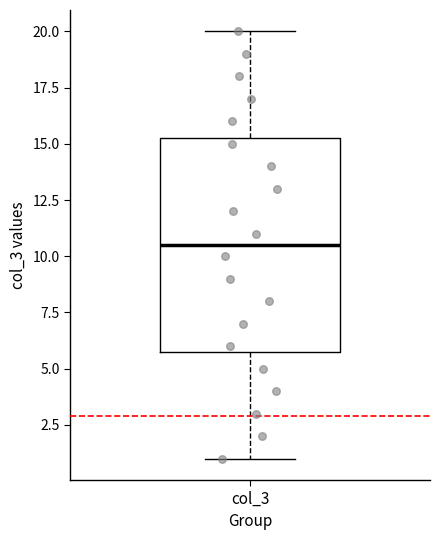

Read this box plot against the y-axis: the position of the median line, the range covered by the box, and the ends of both whiskers. The values are not printed on the chart, so give them approximately, as read against the axis.

median 10.5, box 6.0 to 15.5, whiskers 1.0 to 20.0